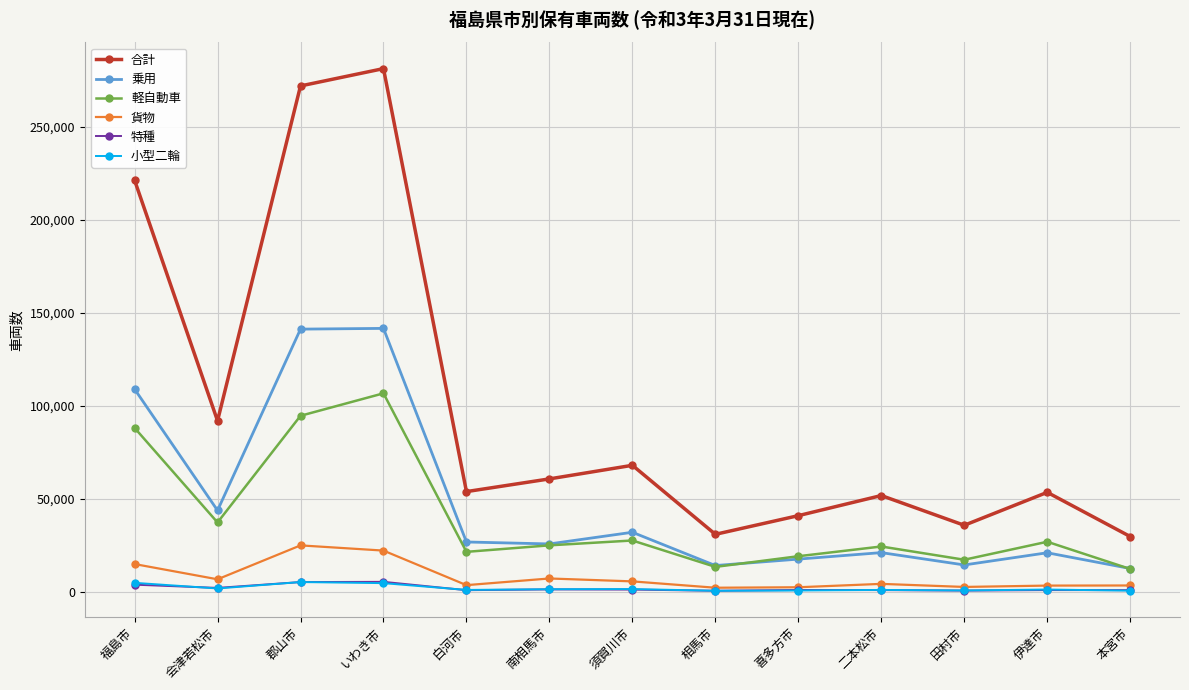

Which series has the largest total across all categories?

合計